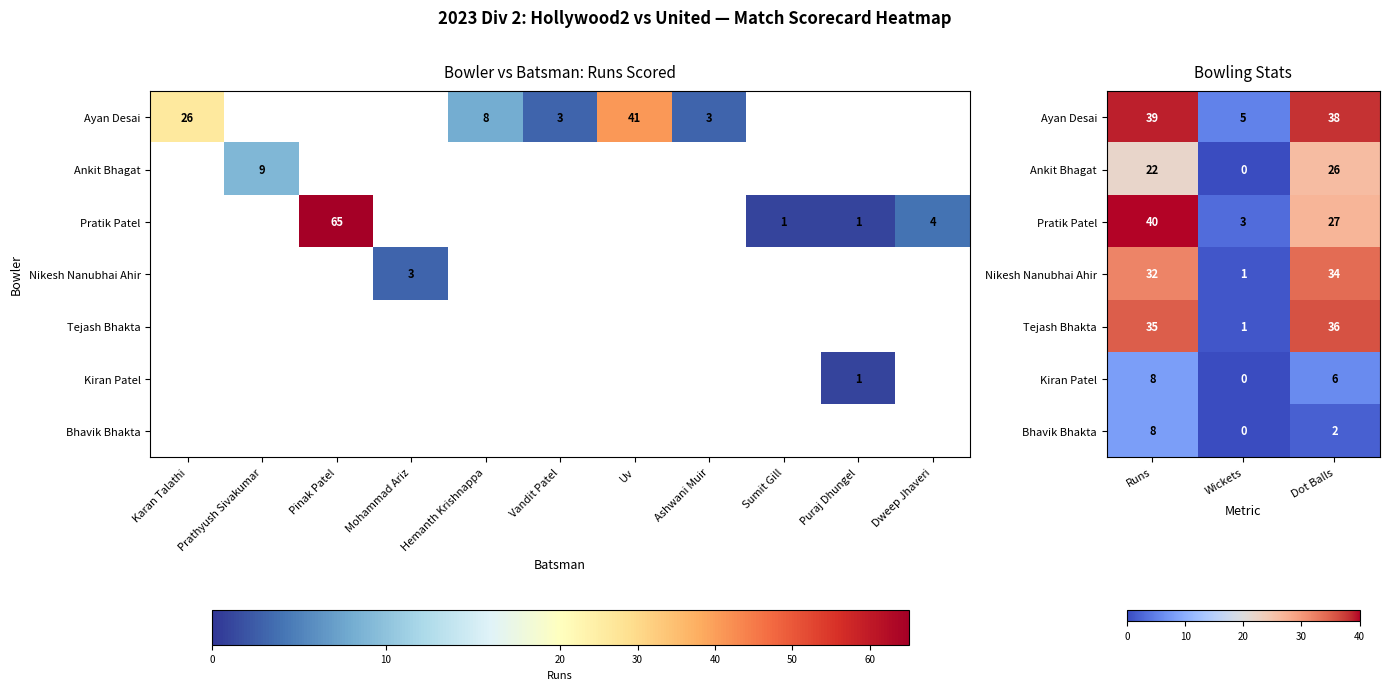

The value of Tejash Bhakta at Wickets is 1. True or false?

False